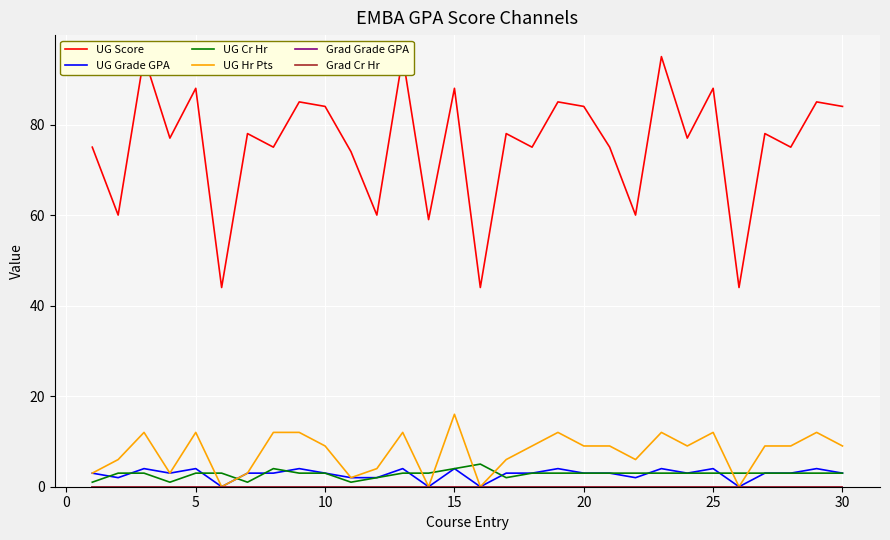

True or false: UG Cr Hr has a value of 1 at 25.

False